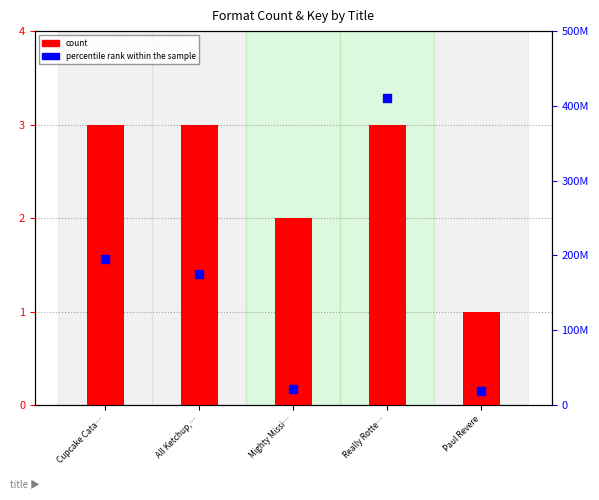

Is the value of count at Cupcake Cata… greater than the value of percentile rank within the sample at Paul Revere?

No